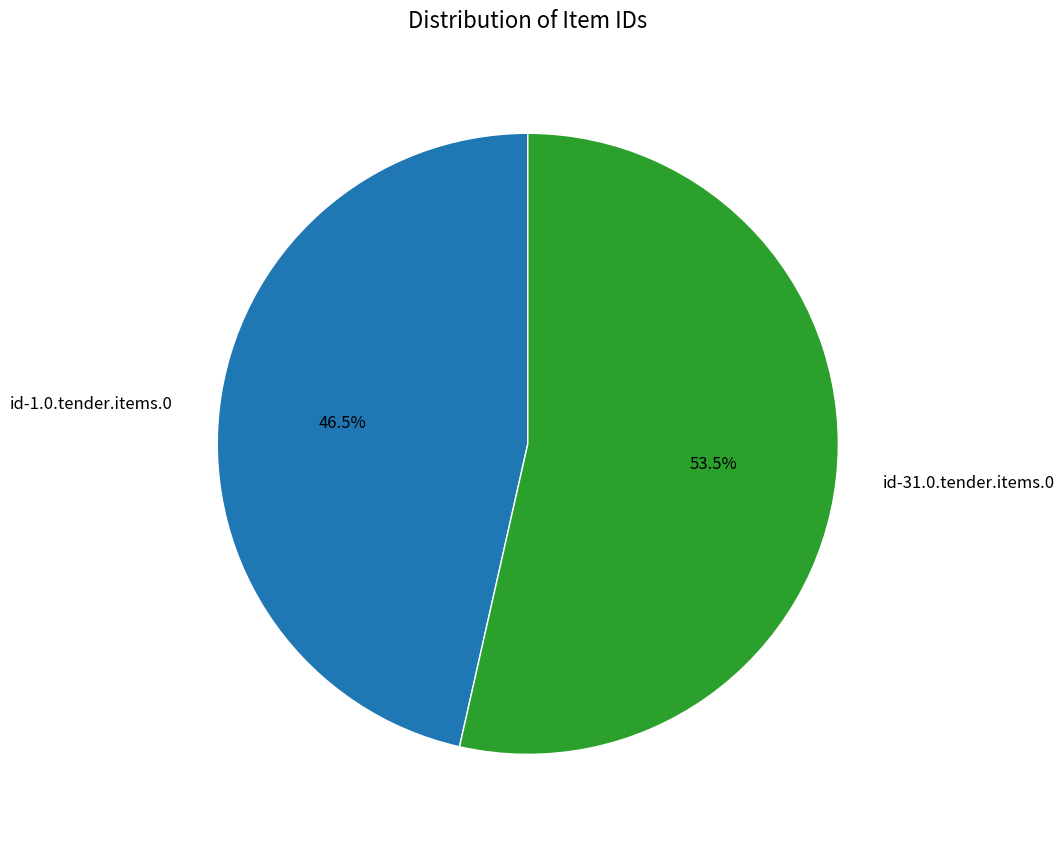

How many slices are in this pie chart?

2